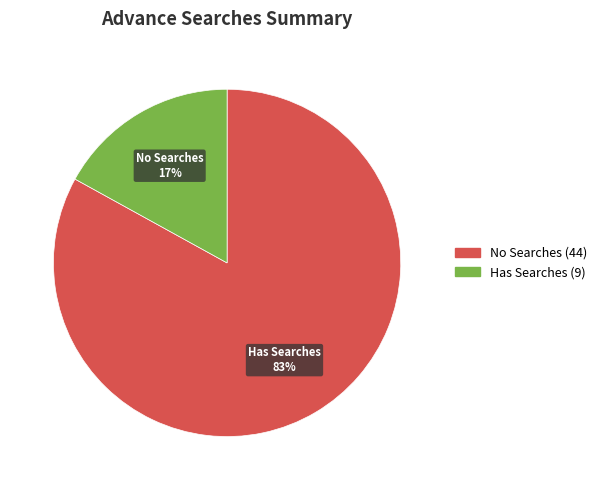

Is there any slice that represents more than half of the pie?

Yes